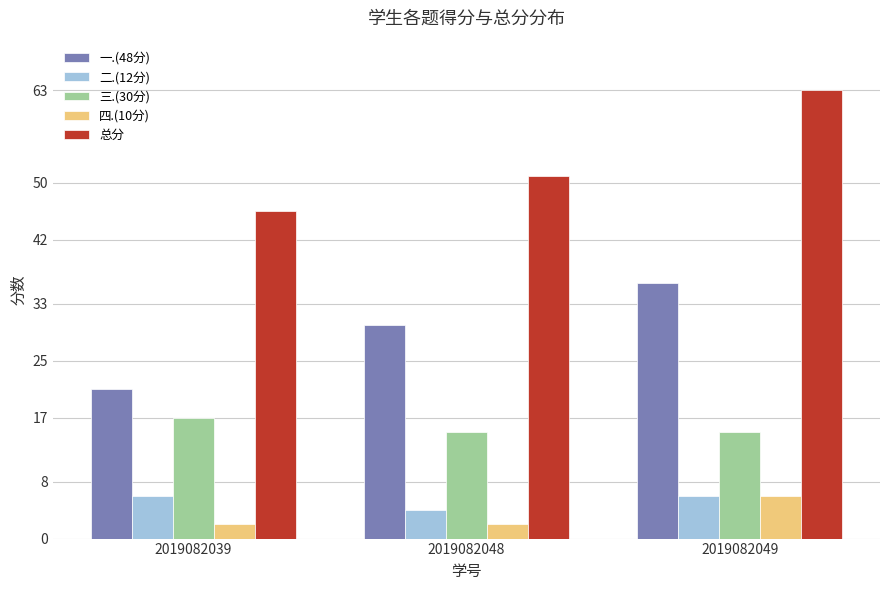

Which series changed the most between 2019082048 and 2019082049?

总分